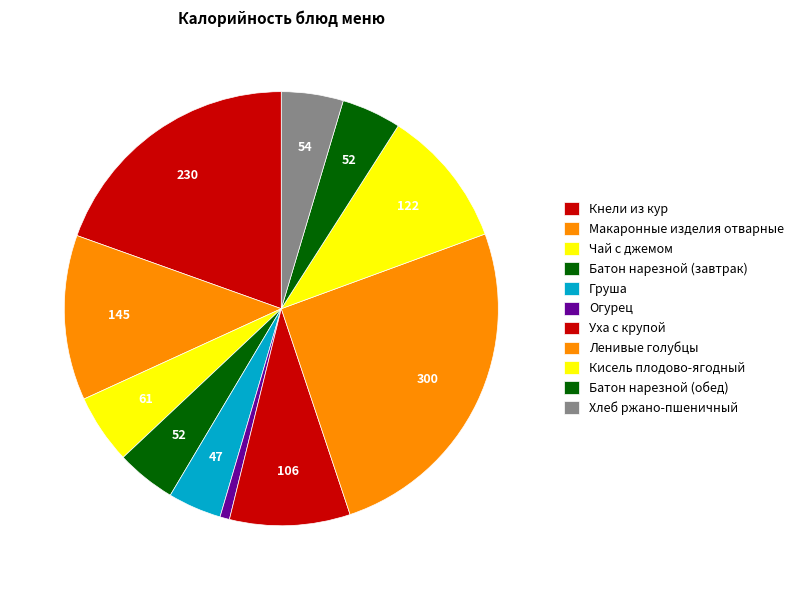

To the nearest percent, what percentage of the pie is Уха с крупой?

9%